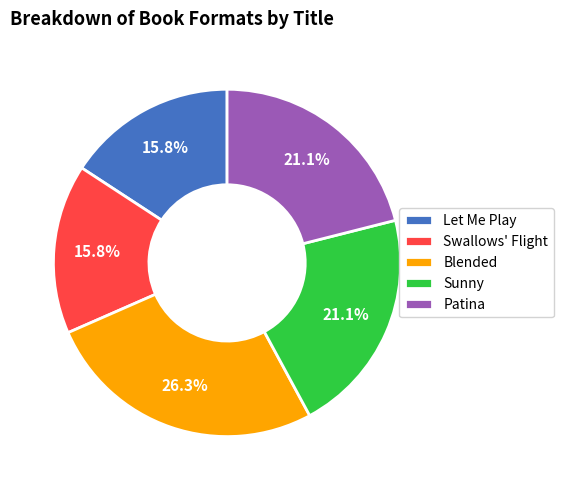

The Blended slice represents 32% of the pie. True or false?

False